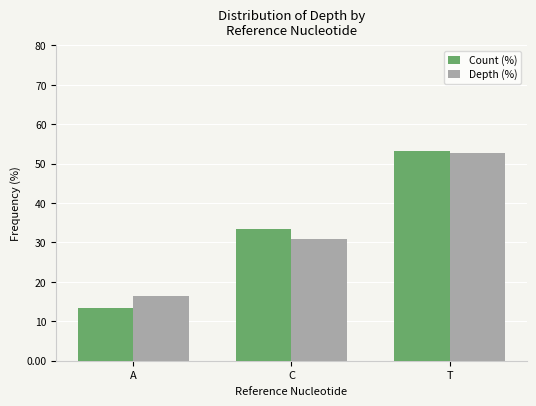

Rank the series at C from lowest to highest value.

Depth (%), Count (%)